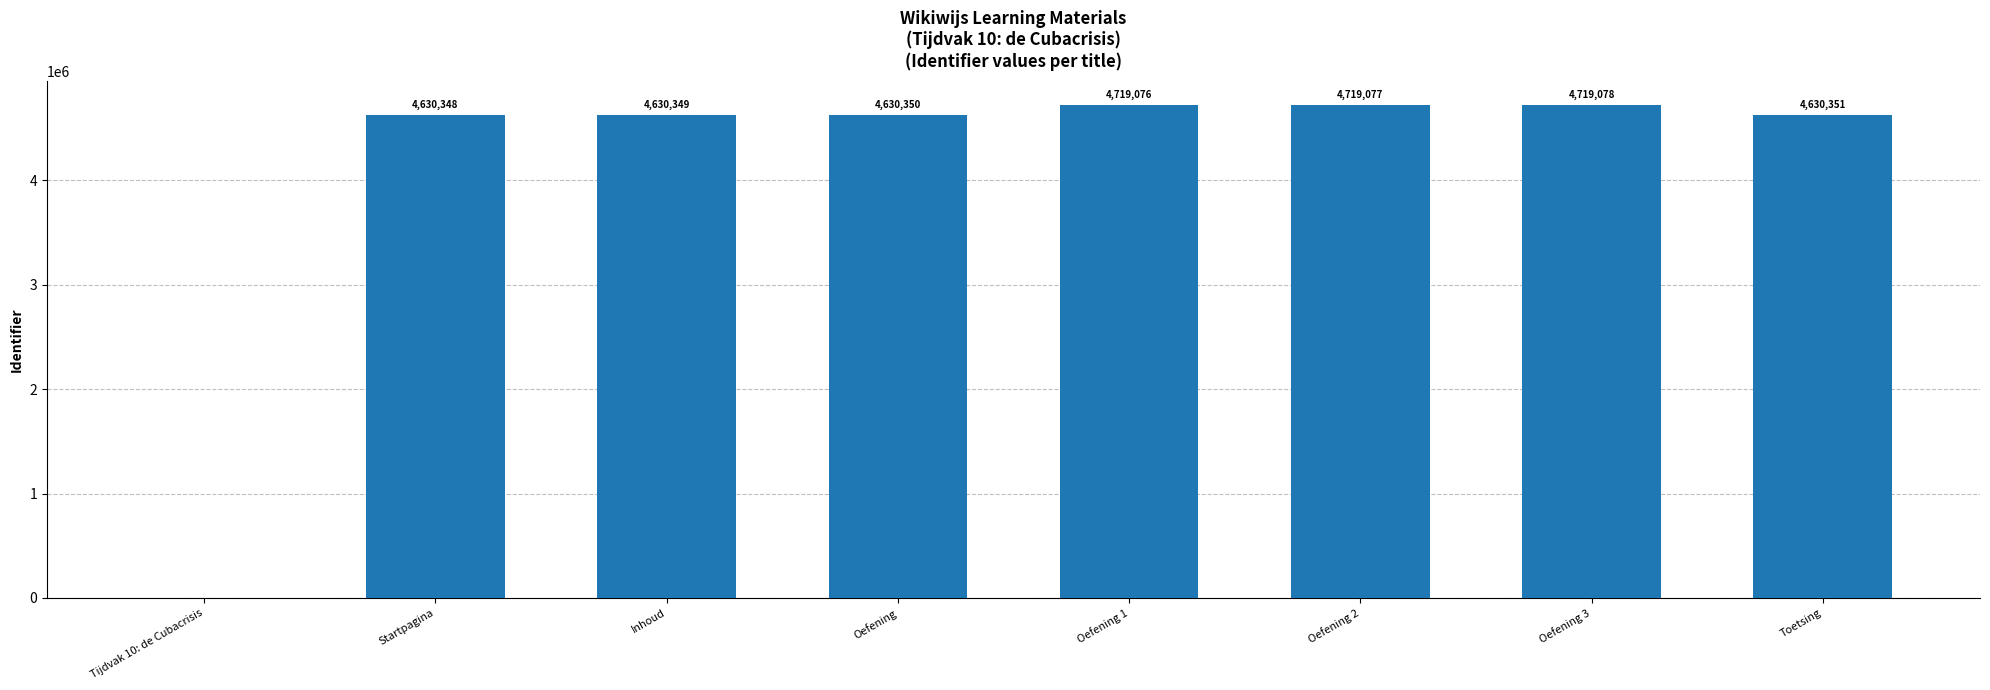

Which category has the highest value across all series?

Oefening 3